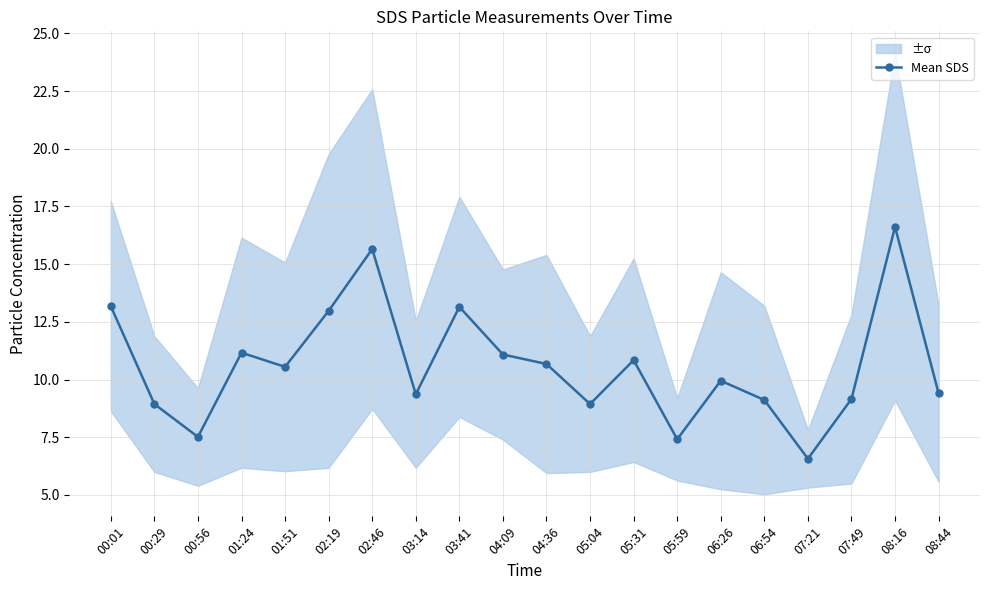

Is this an area chart (filled region under the line)?

No